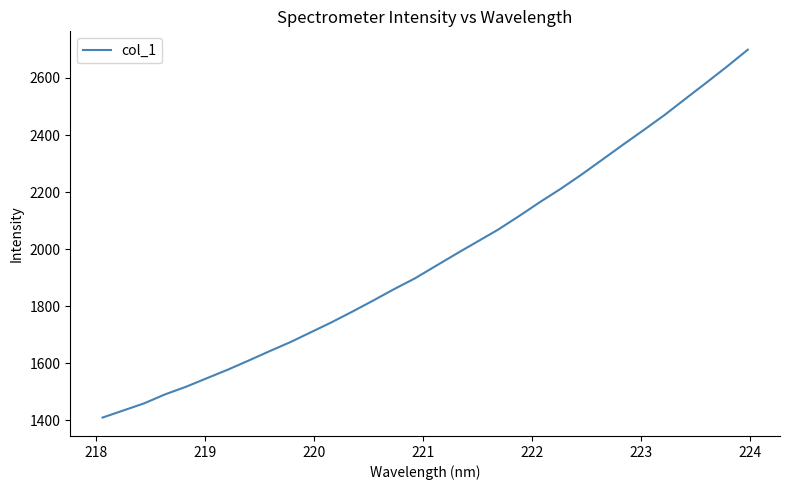

Reading left to right, transcribe all the data shown in this chart.

1409.2	1434.1	1459.1	1490.5	1517.0	1547.0	1576.7	1608.7	1641.4	1673.3	1708.3	1743.5	1781.0	1819.8	1859.7	1897.4	1940.8	1984.0	2026.2	2068.4	2115.6	2164.5	2211.1	2261.0	2313.4	2366.1	2417.7	2470.3	2527.0	2583.0	2640.0	2699.1